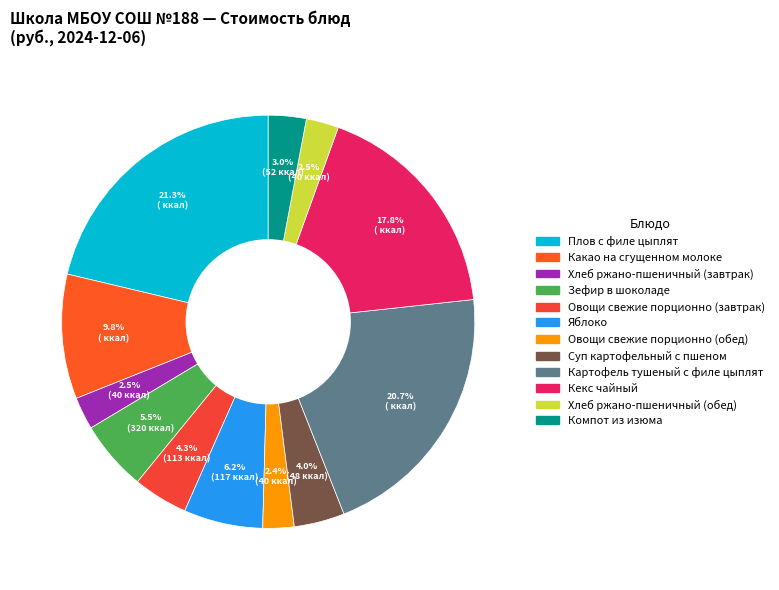

How many segments does this pie chart have?

12